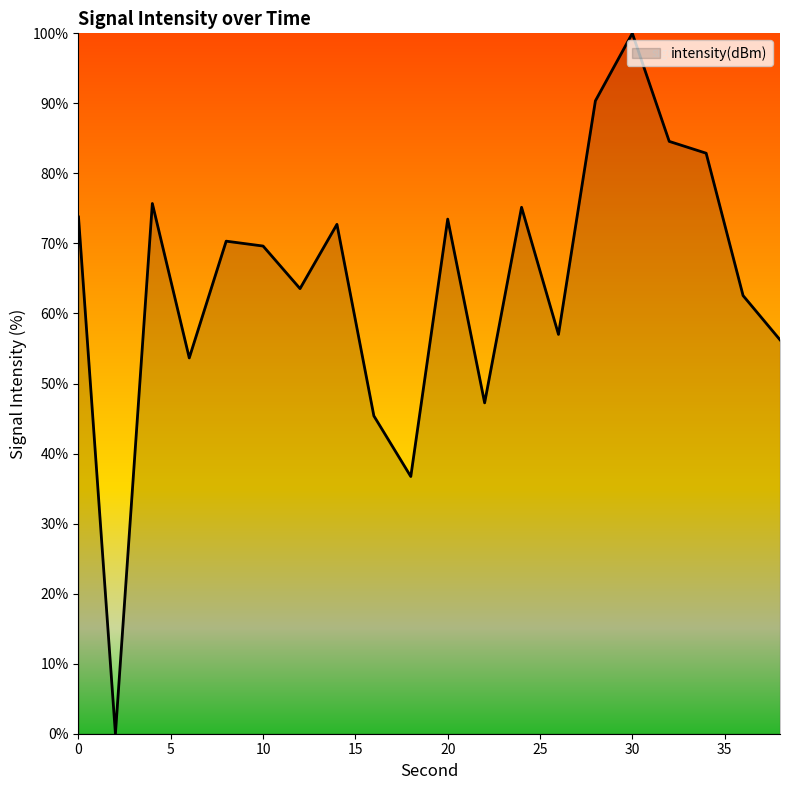

How many values are above zero?

19